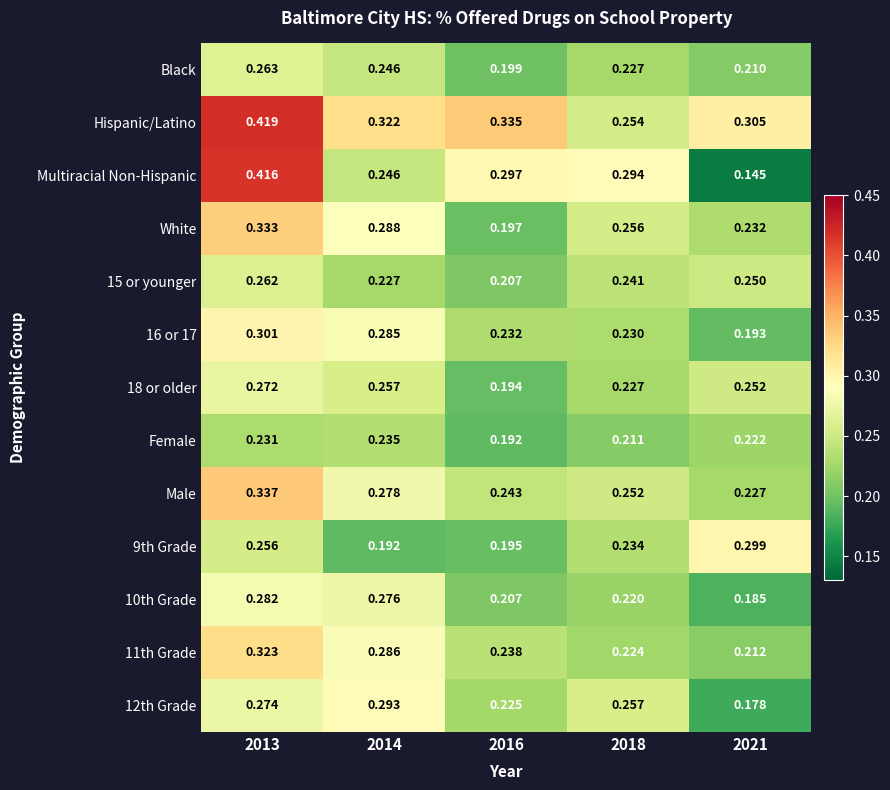

Which series has the largest range (max minus min)?

Multiracial Non-Hispanic